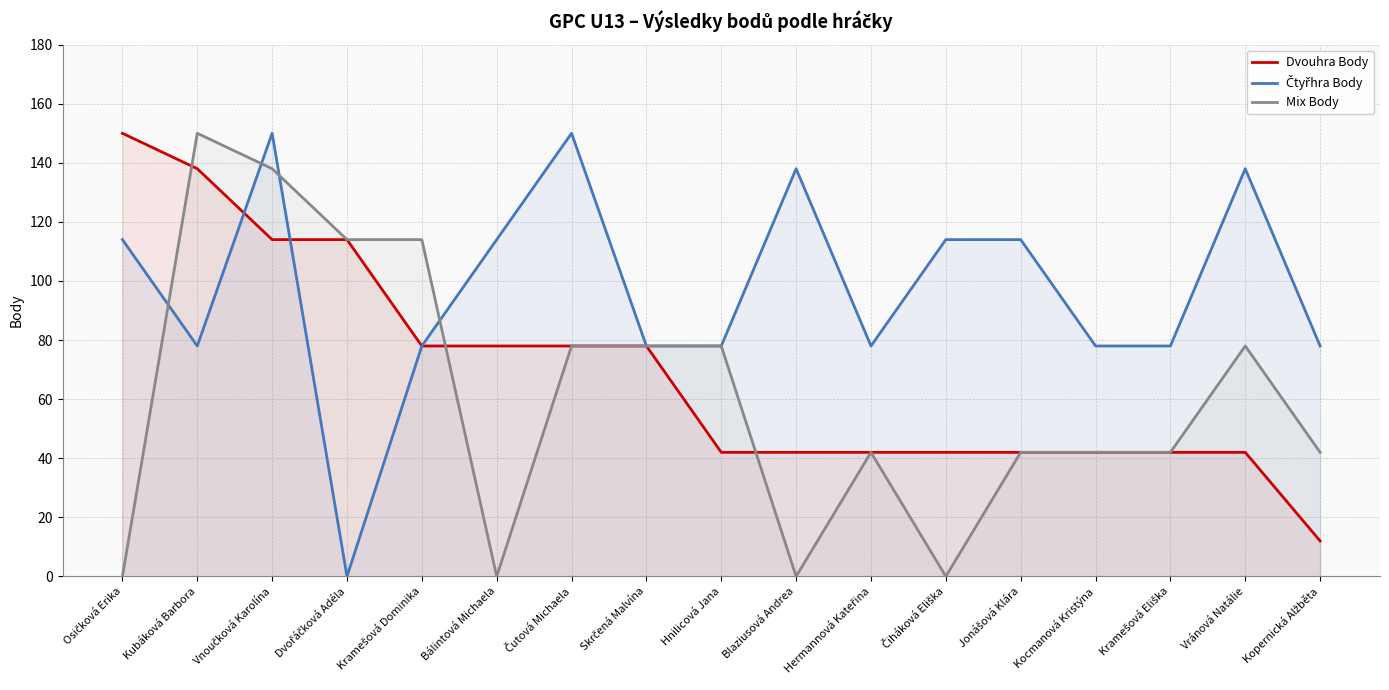

List the series in order of their peak value, highest first.

Dvouhra Body, Čtyřhra Body, Mix Body